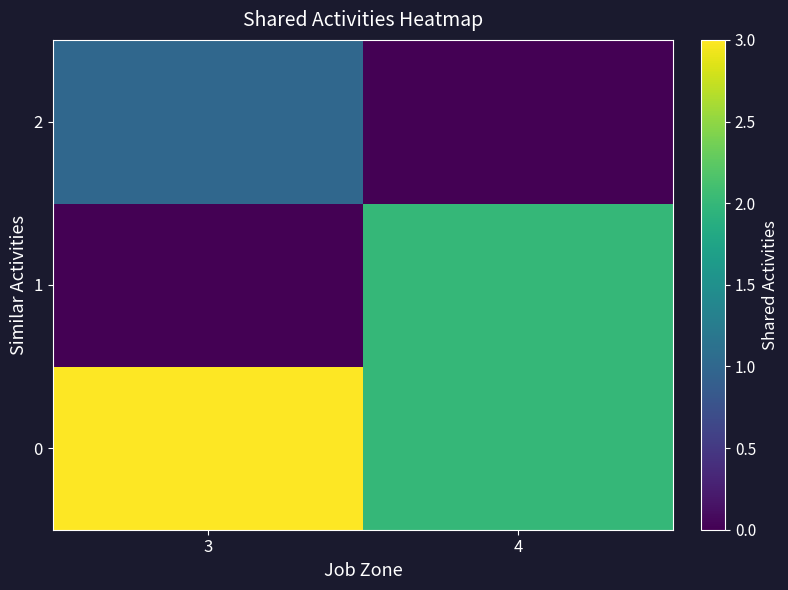

What is the maximum value shown in the chart?

3